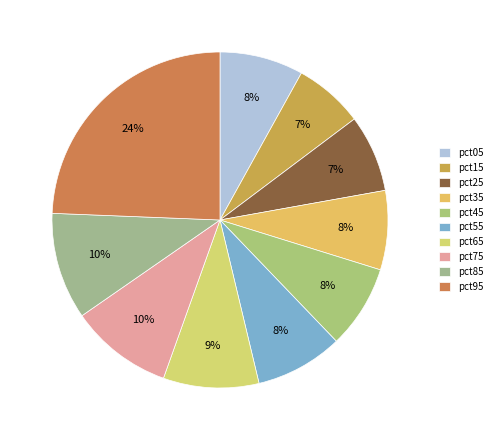

To the nearest percent, what is the combined percentage of pct05 and pct45?

16%